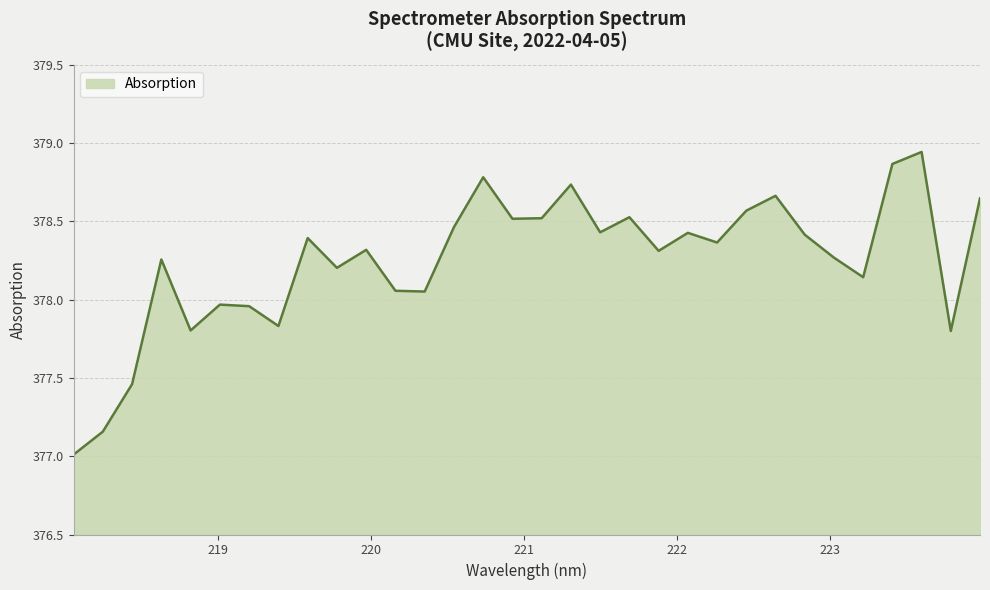

How many interior local peaks (higher than both neighbors) does the data have?

10